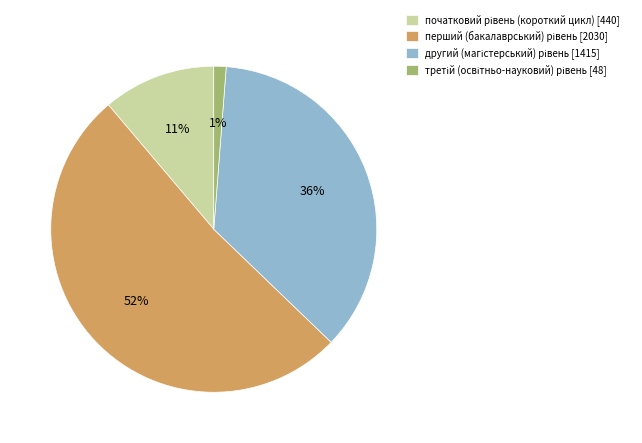

To the nearest percent, what is the average slice percentage?

25%